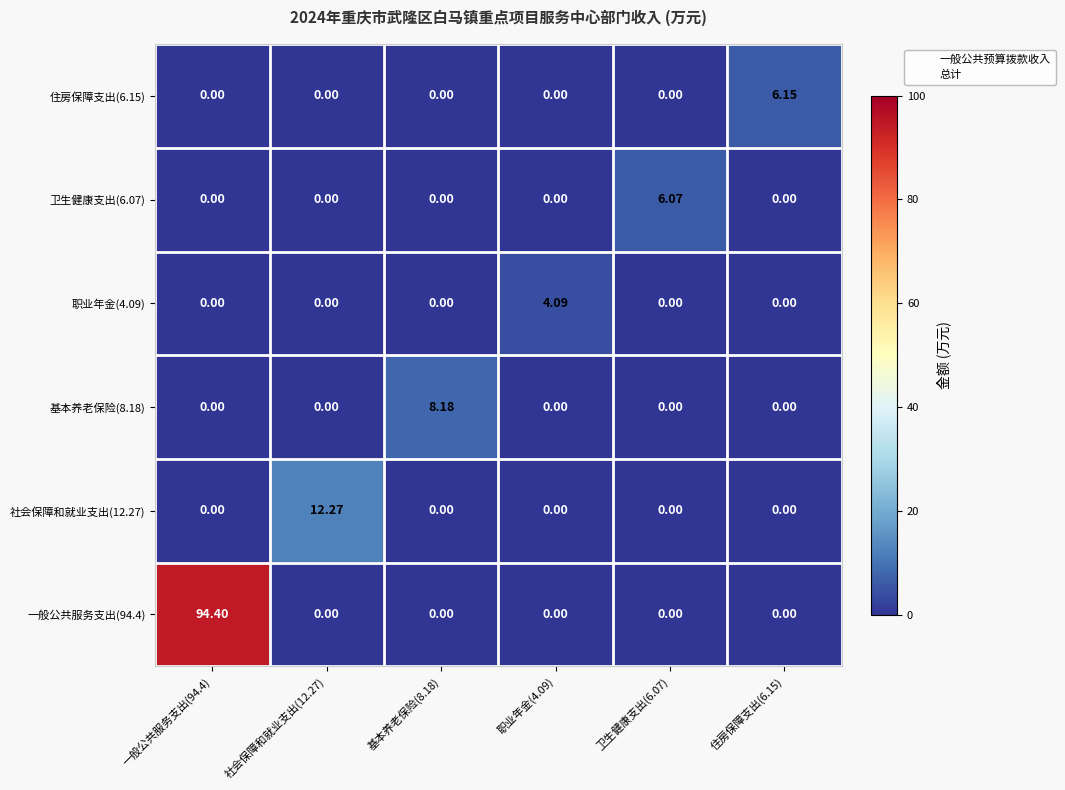

How many data points in 社会保障和就业支出(12.27) are above 0?

1